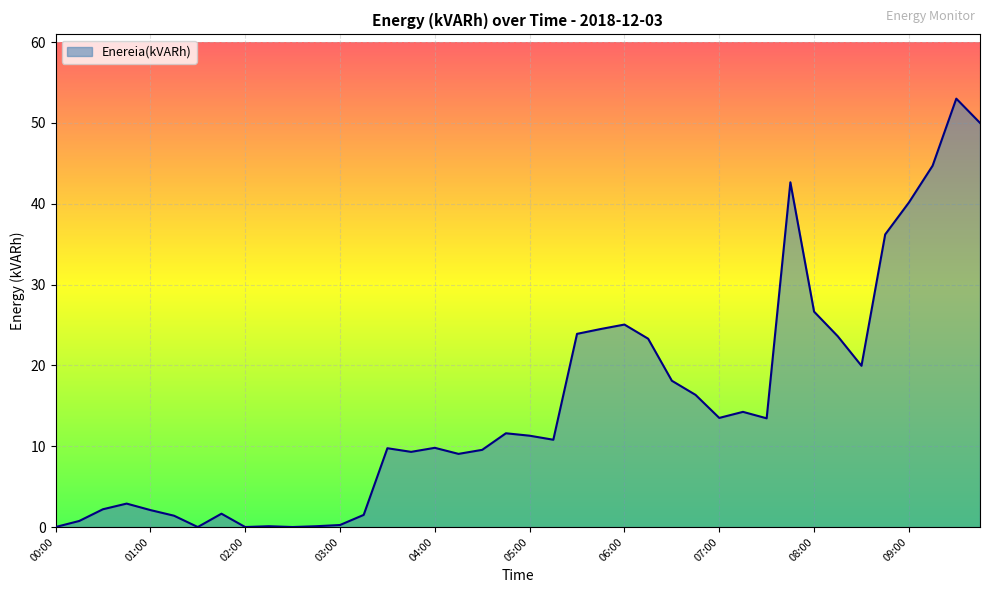

What is the greatest value displayed?

53.0